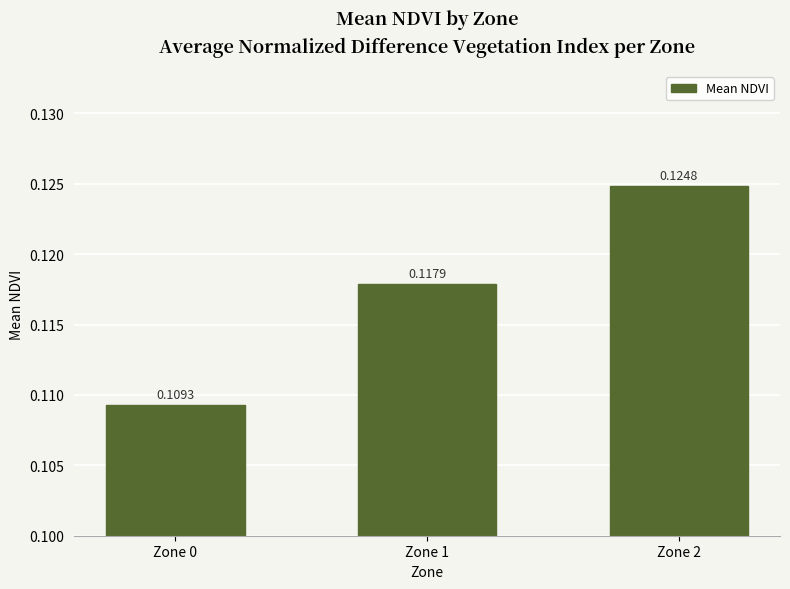

Between Zone 2 and Zone 0, which is larger?

Zone 2